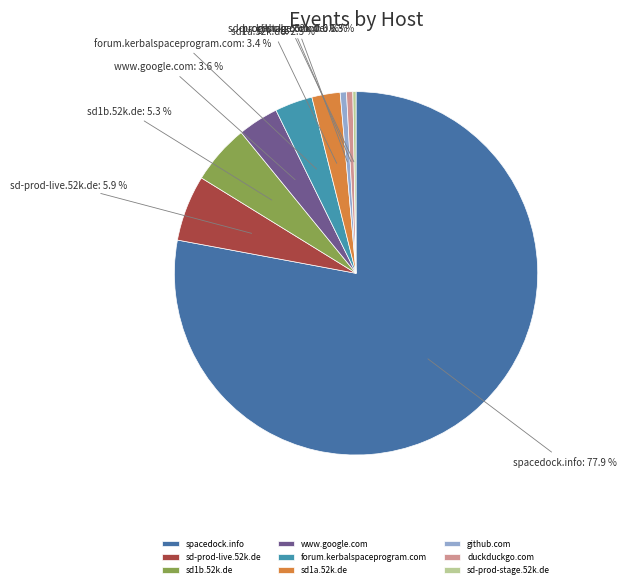

How many segments does this pie chart have?

9